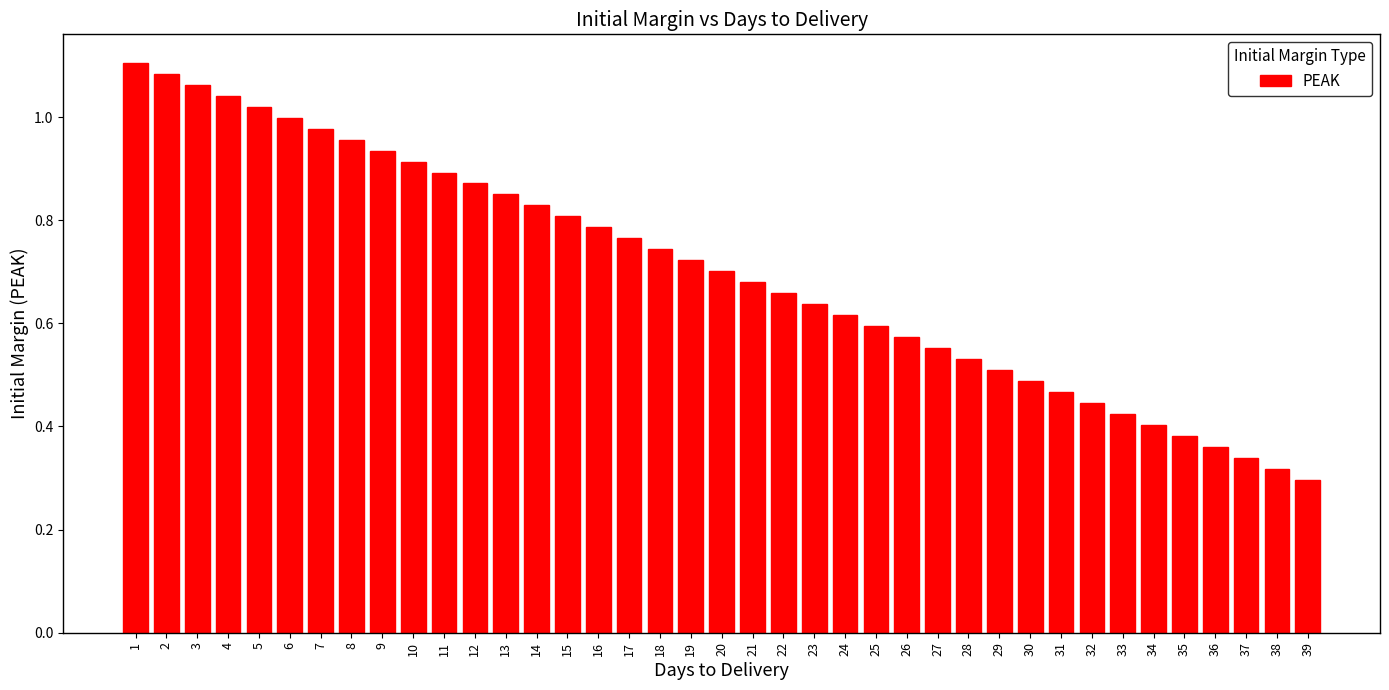

The chart shows a value of 0.8 at 13. True or false?

True